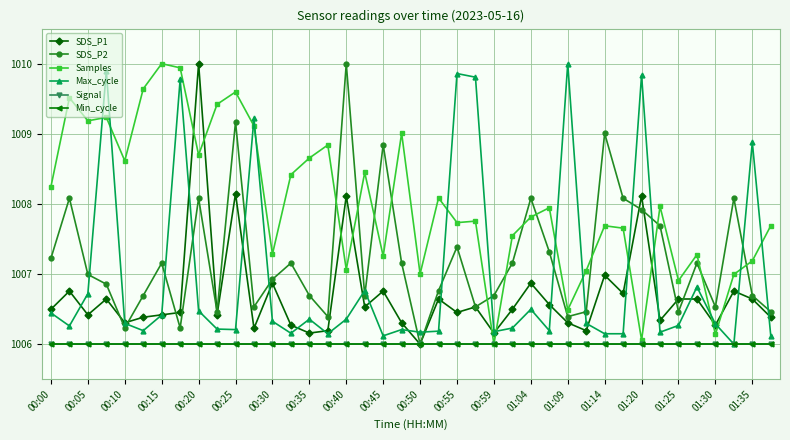

Does the chart have visible grid lines?

Yes